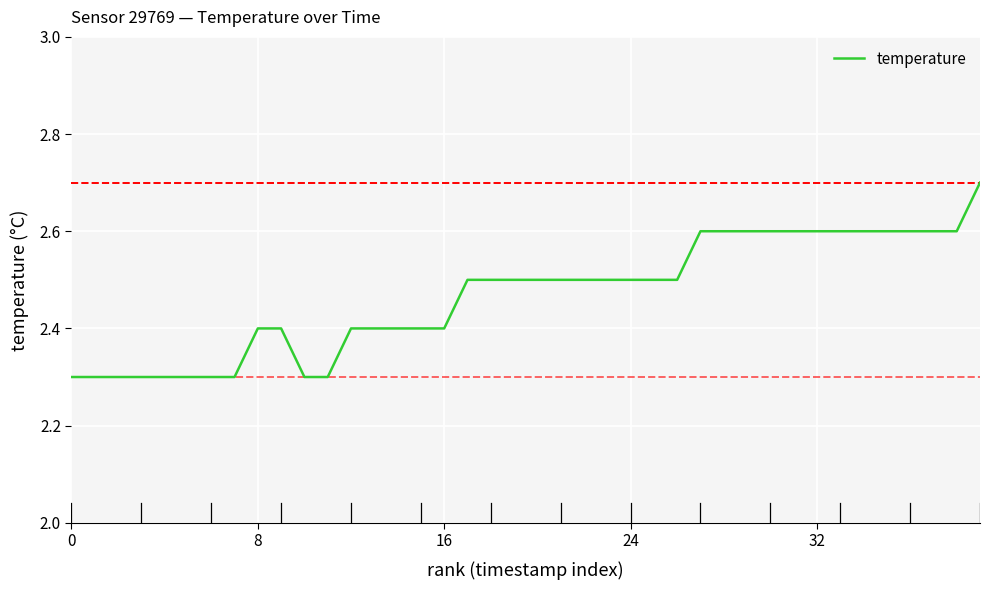

What is the difference between the maximum and minimum values?

0.4